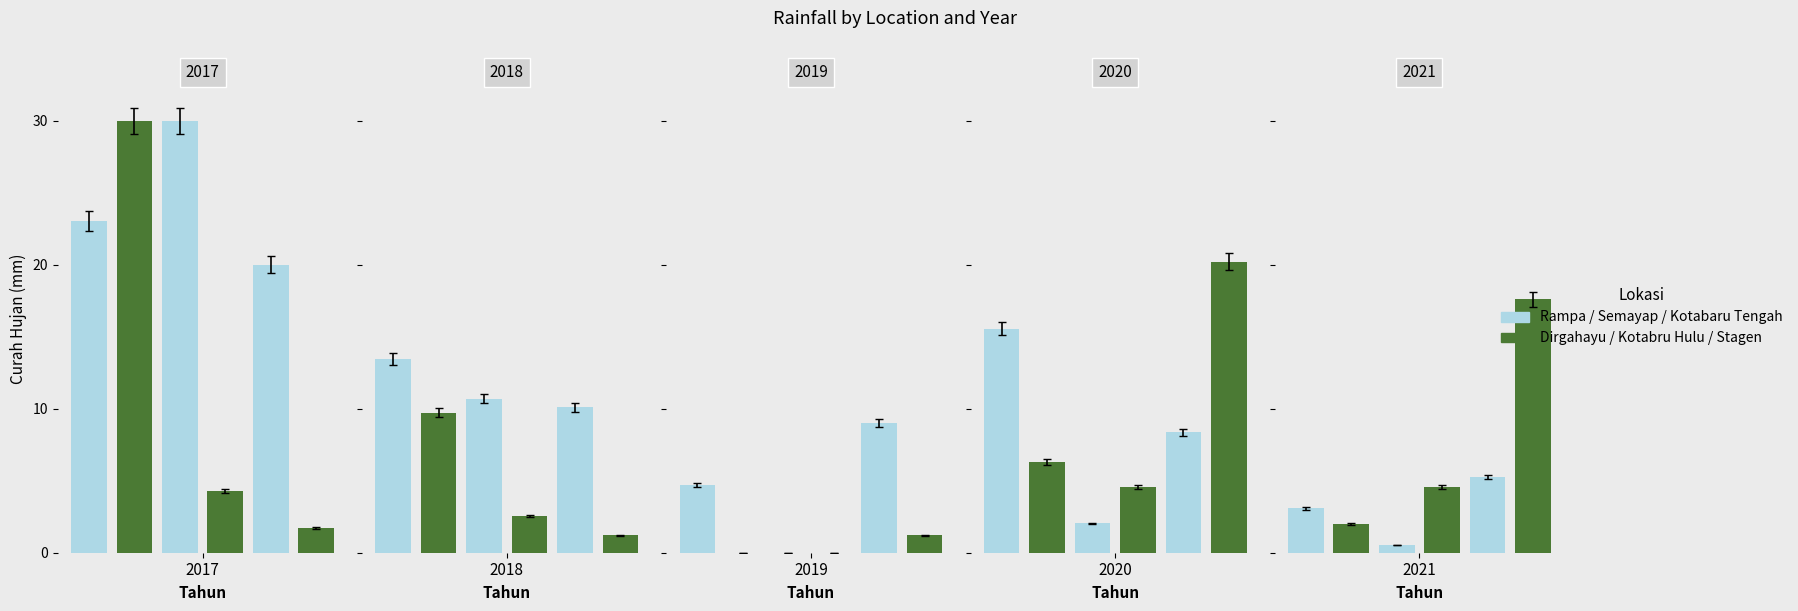

Which series has the largest range (max minus min)?

Dirgahayu